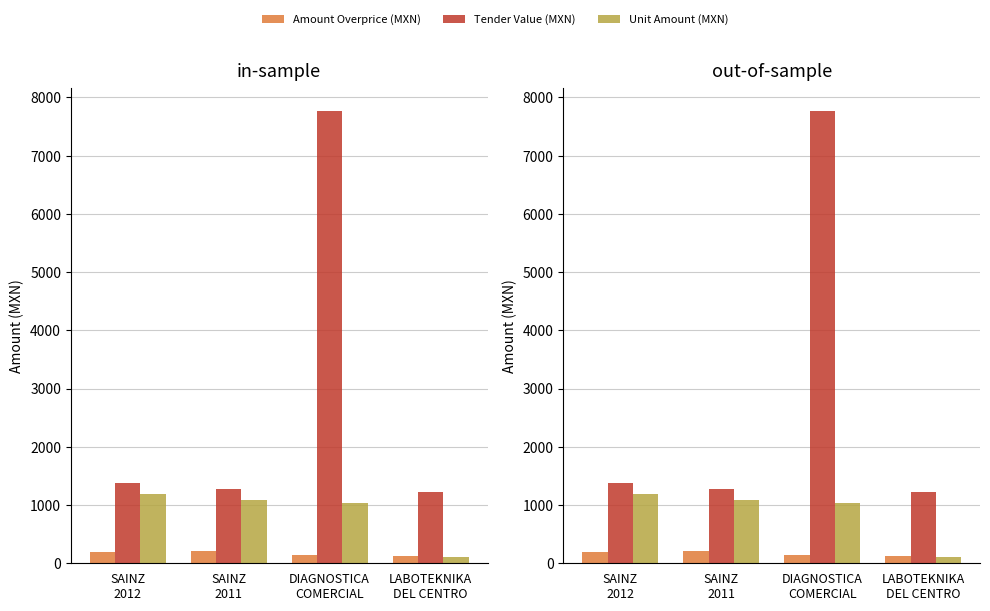

True or false: Unit Amount (MXN) has a value of 296.4 at SAINZ
2011.

False